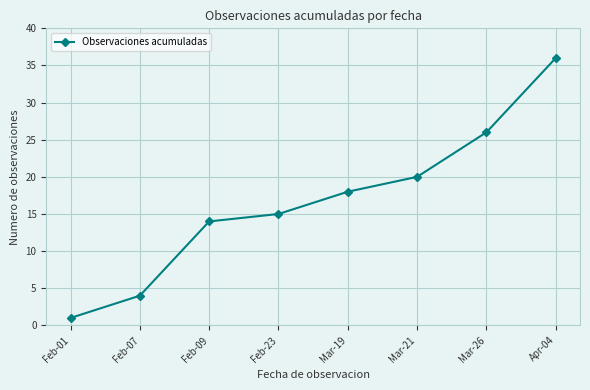

Is this an area chart (filled region under the line)?

No